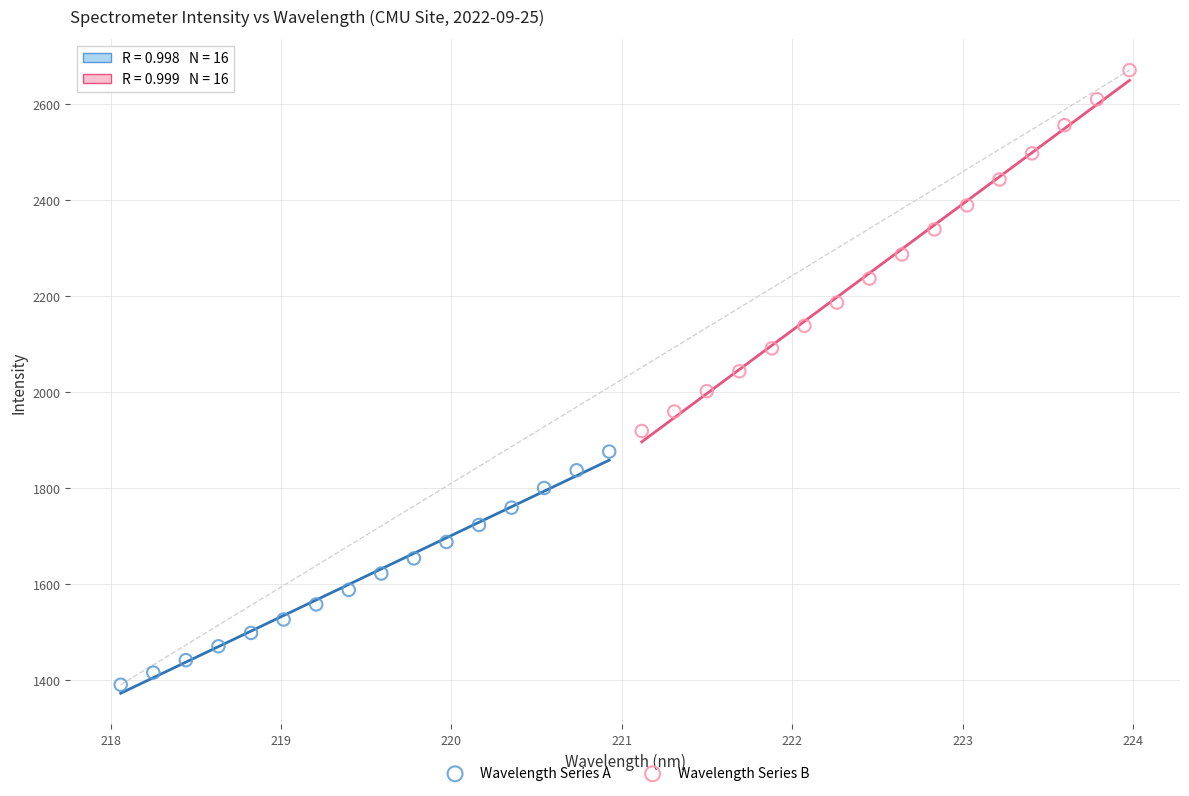

Which series contains the highest Y value?

Wavelength Series B